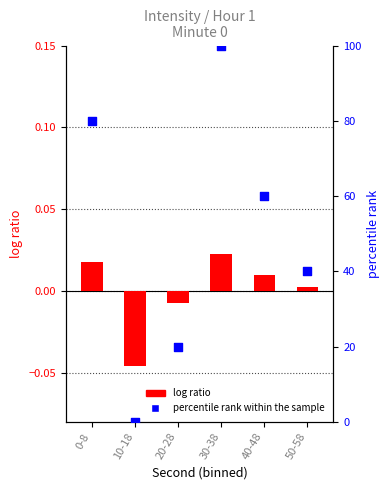

Which series reaches the maximum Y coordinate?

percentile rank within the sample